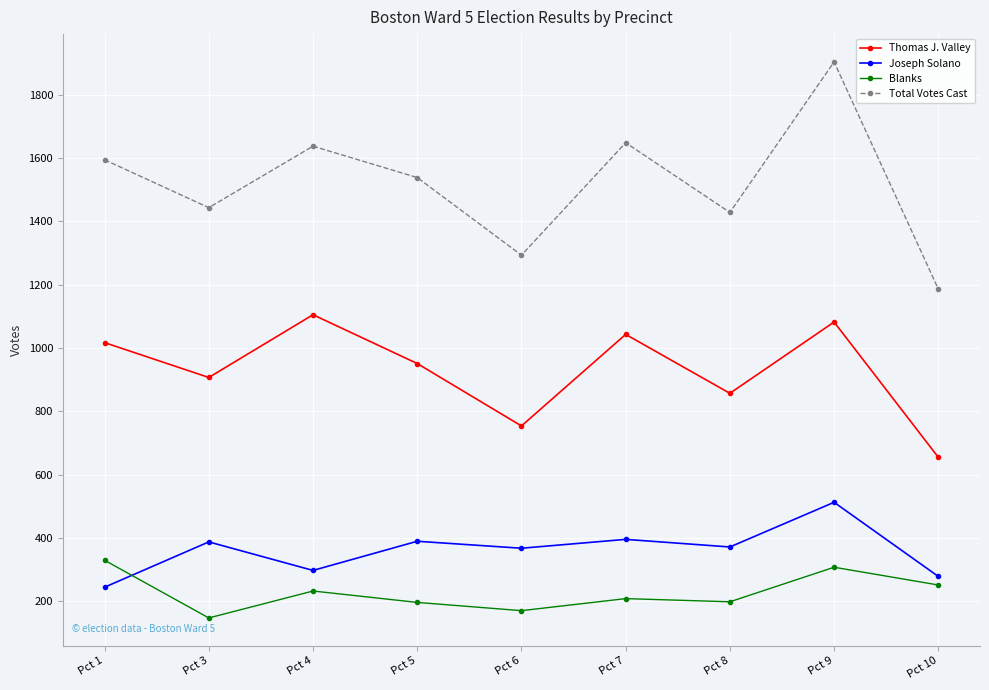

Does the chart display data point markers on the line(s)?

Yes